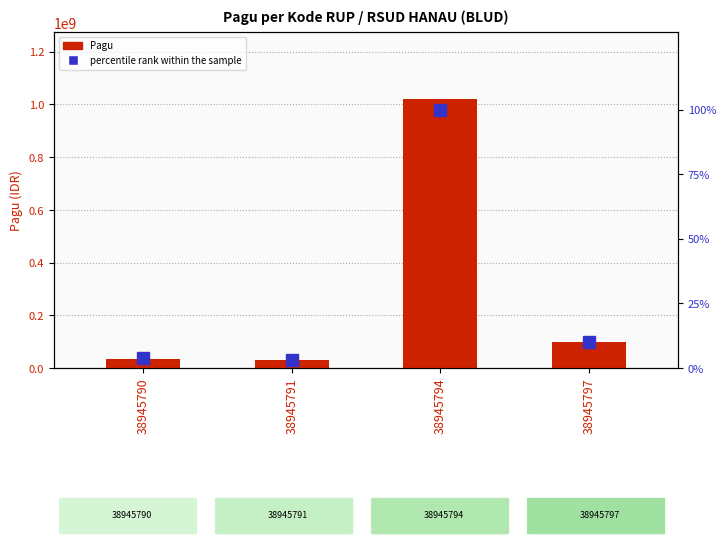

What is the difference between the highest and lowest values at 38945794?

1019999900